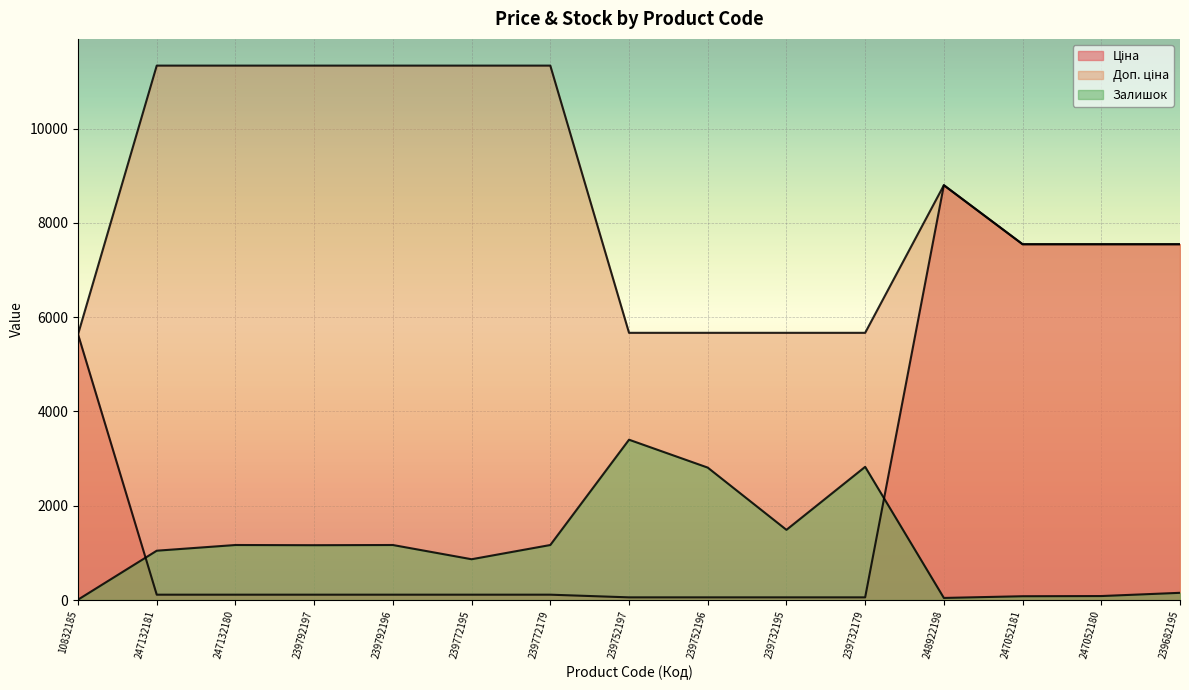

What is the sum of all Доп. ціна values?

127743.3